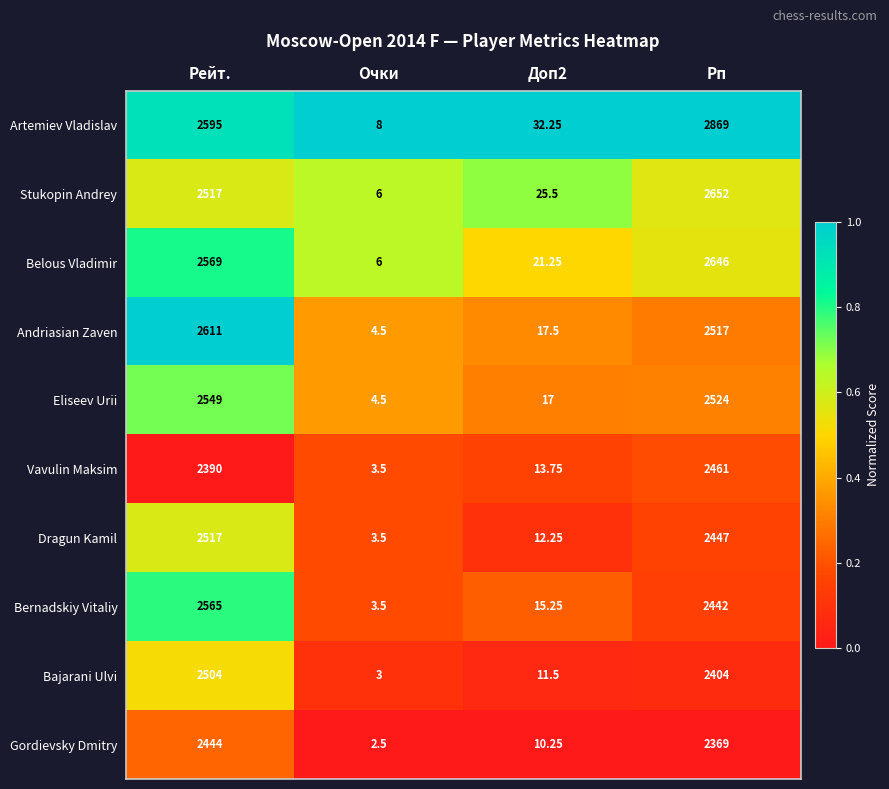

Which series has the largest range (max minus min)?

Artemiev Vladislav